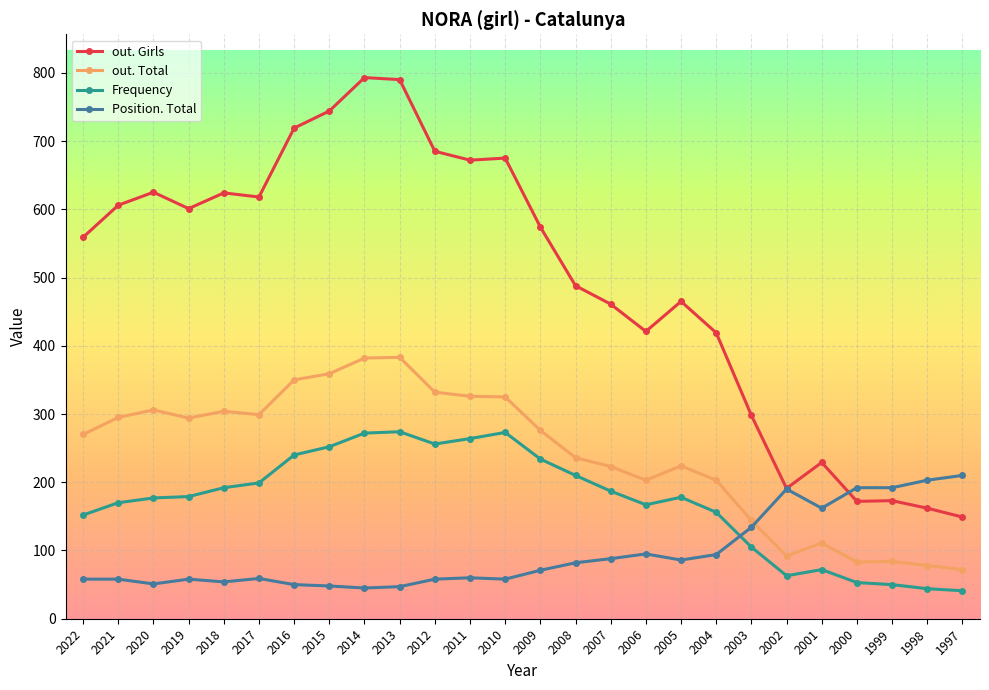

In Frequency, how many points are higher than both neighbors (excluding endpoints)?

4